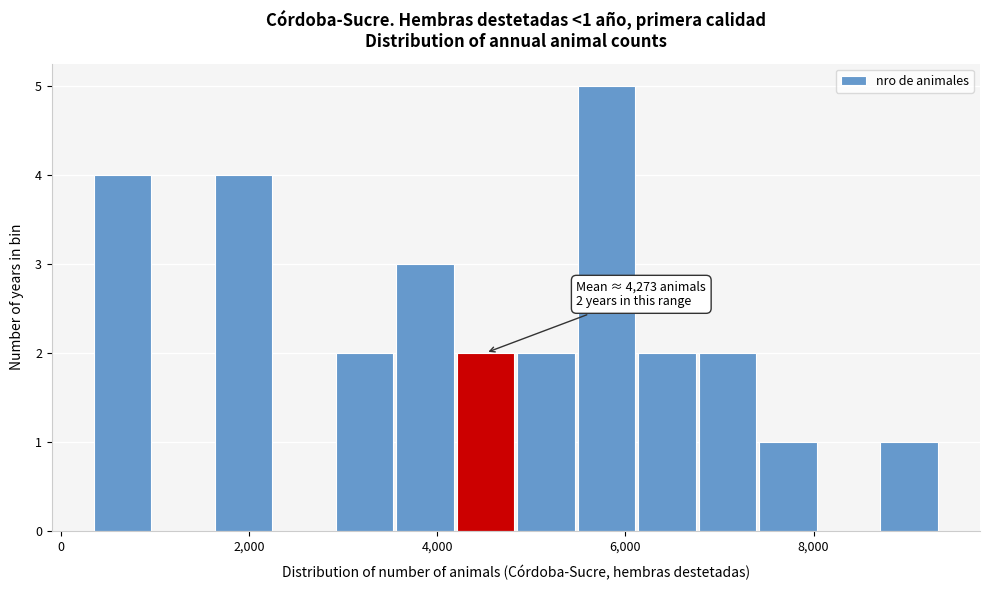

Read against the x-axis, roughly where is the centre of the tallest bar?

5800